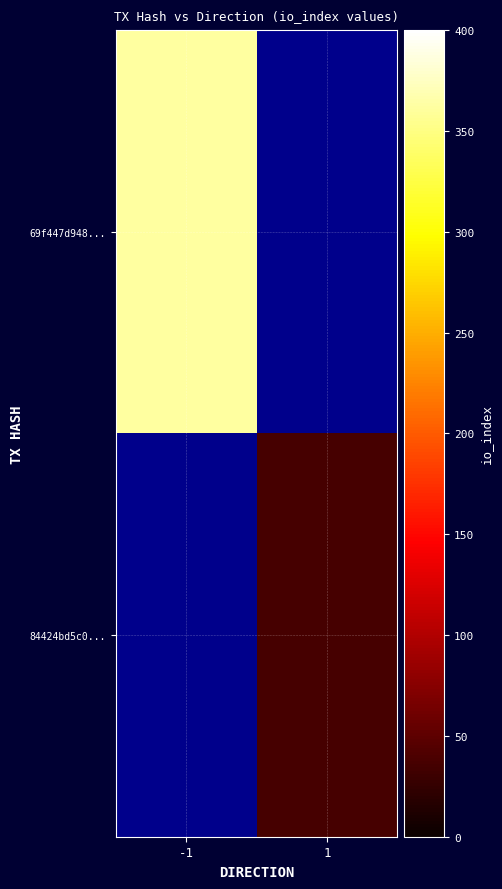

How many data points does each series have?

2